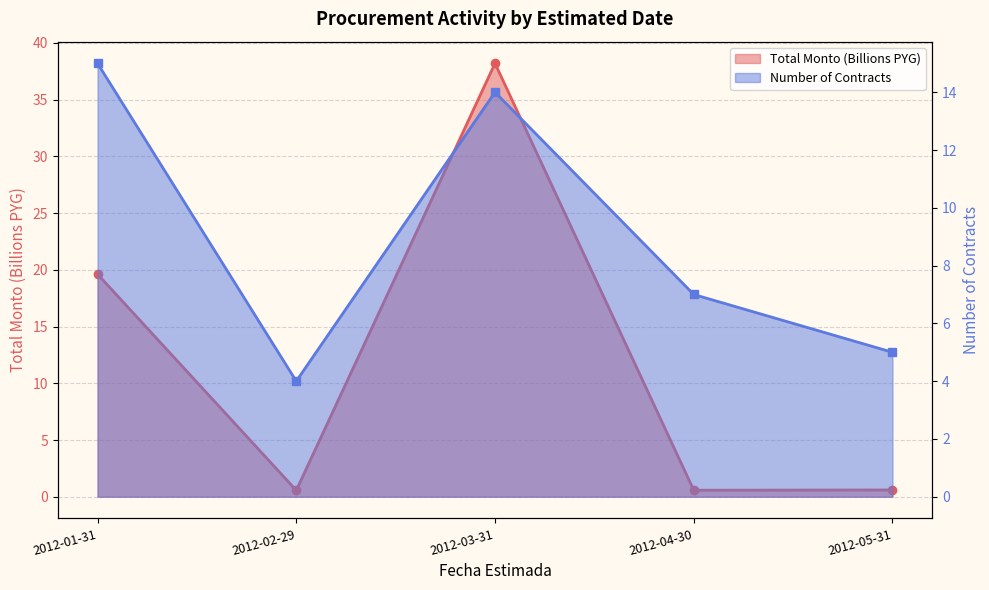

True or false: the data has more than 1 interior local peaks.

False